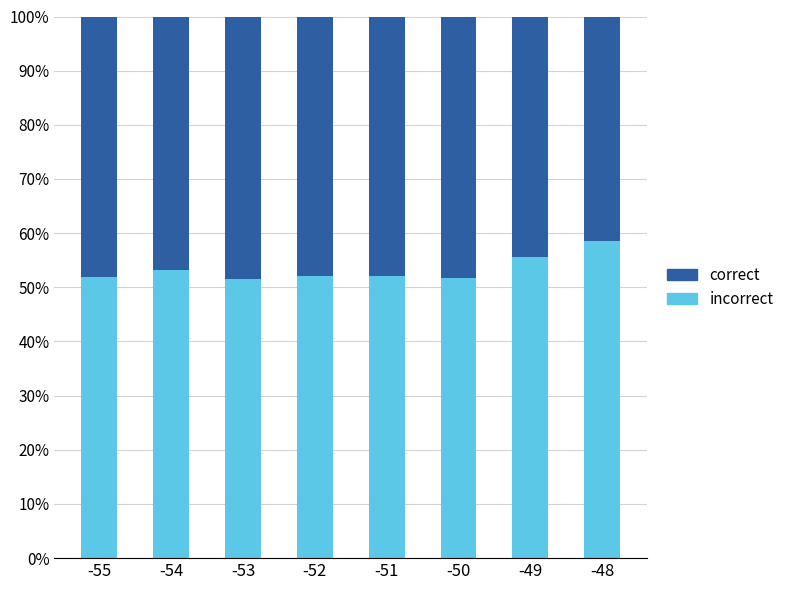

List the series in order of their overall mean, lowest first.

correct, incorrect